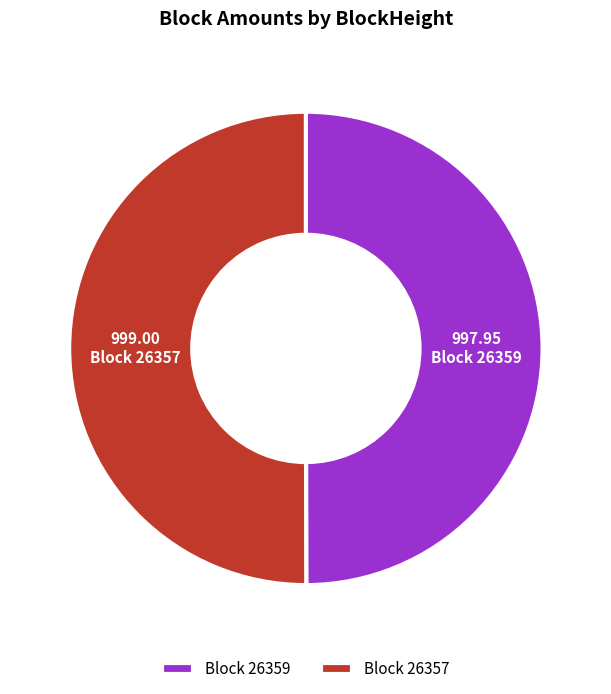

Approximately how many times larger is the value at Block 26359 compared to Block 26357?

1.0